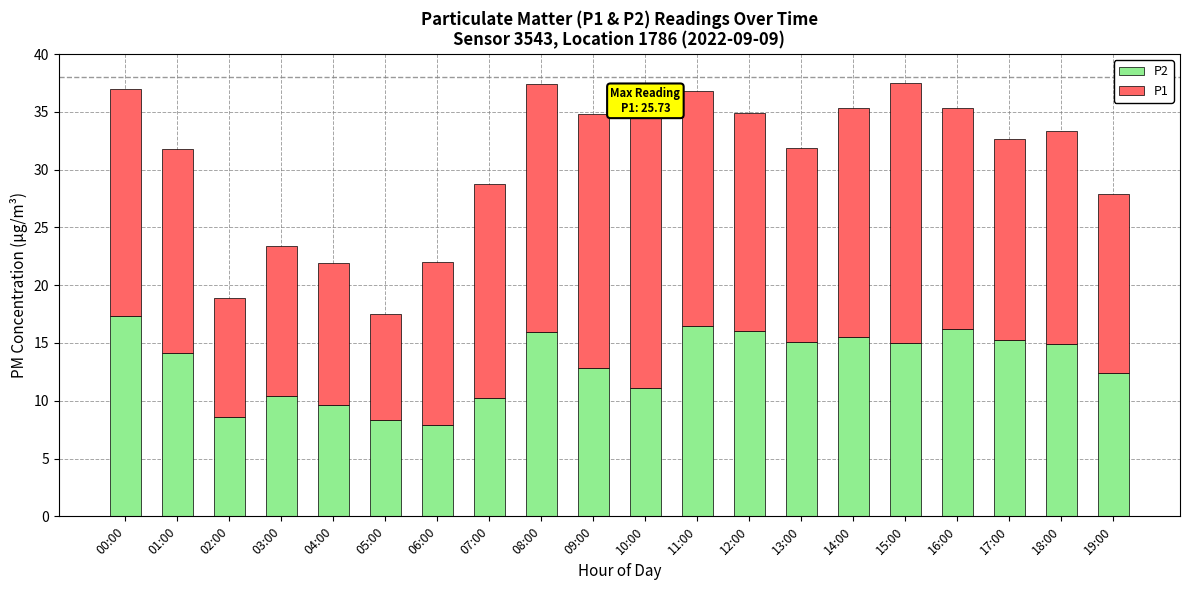

What is the difference between the P2 values at 19:00 and 06:00?

4.5